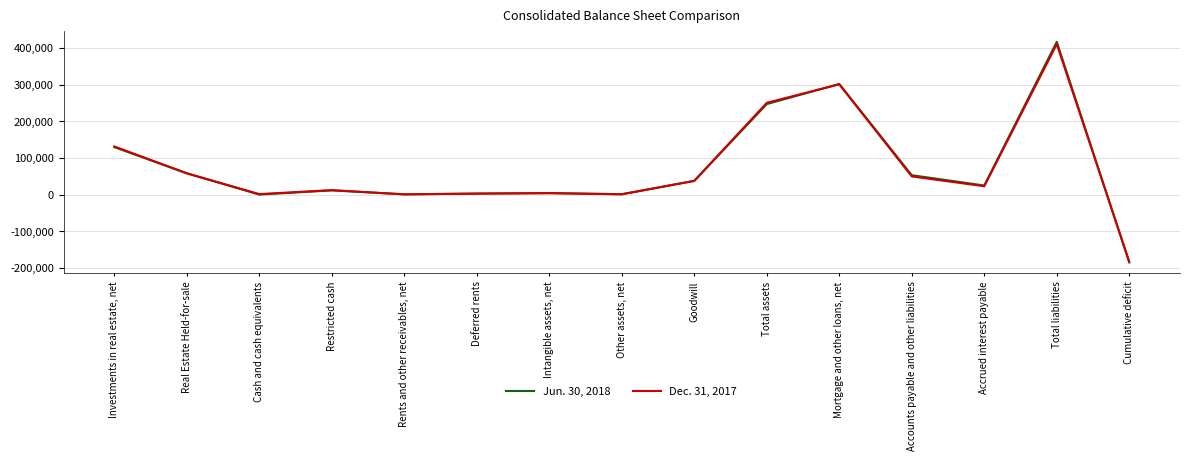

At which category is the sum across all series the highest?

Total liabilities